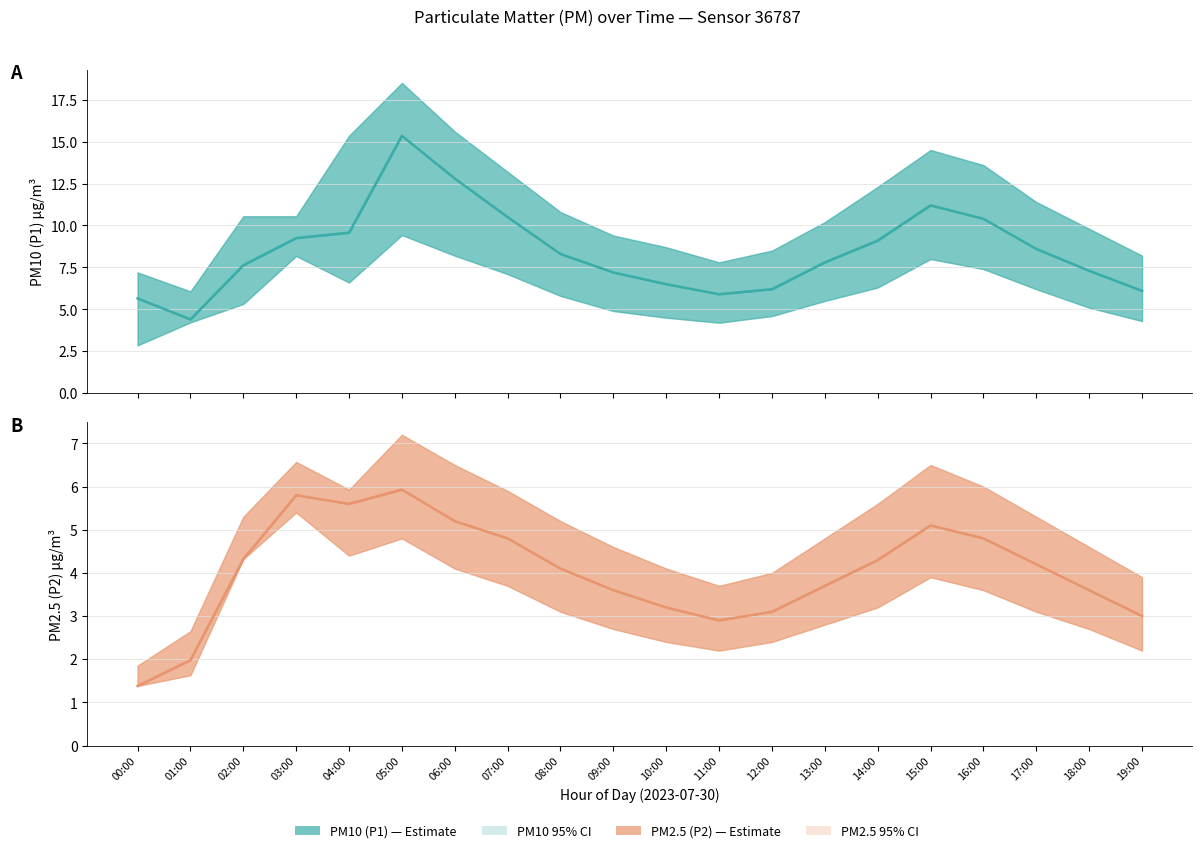

Does the chart display data point markers on the line(s)?

No